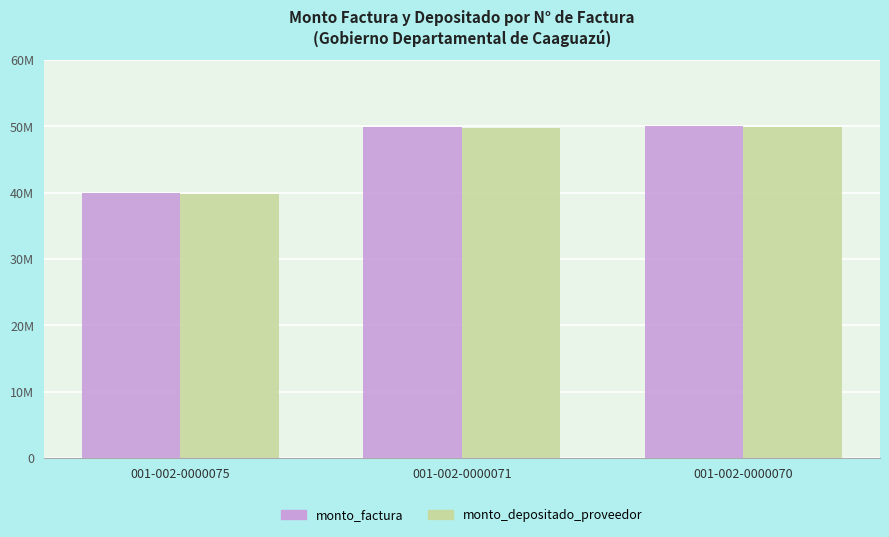

Are the bars horizontal?

No